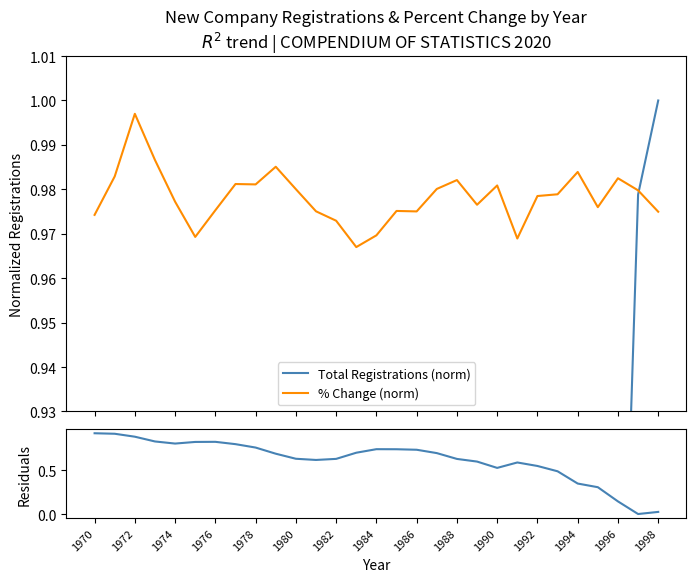

In Total Registrations (norm), how many points are lower than both neighbors (excluding endpoints)?

3